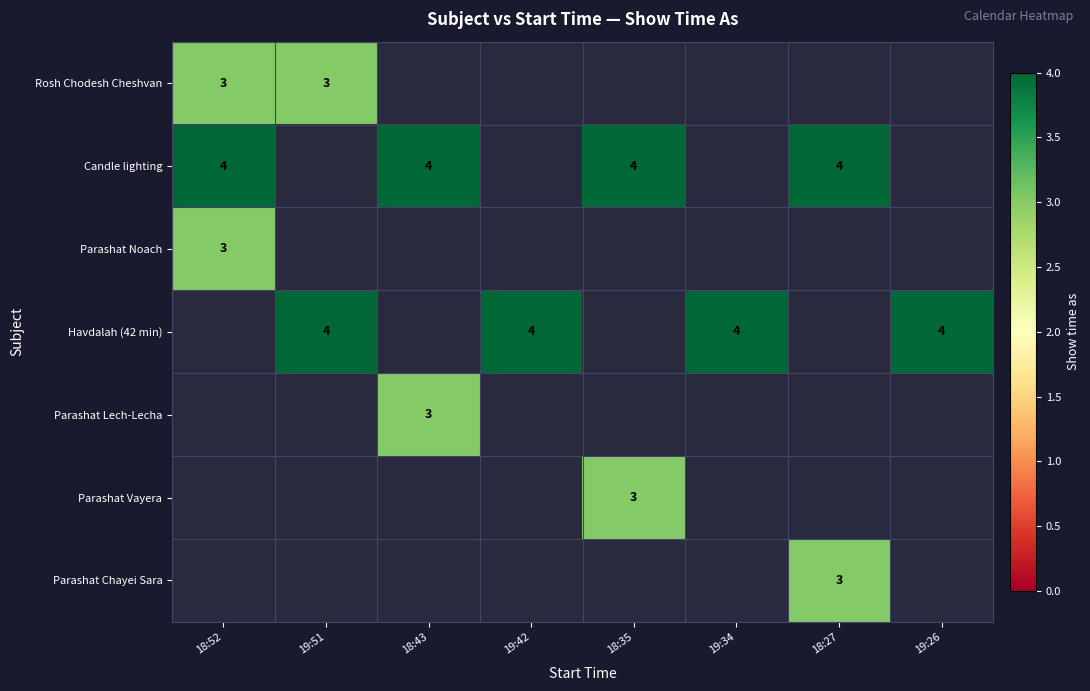

At how many categories does at least one series exceed 3?

8